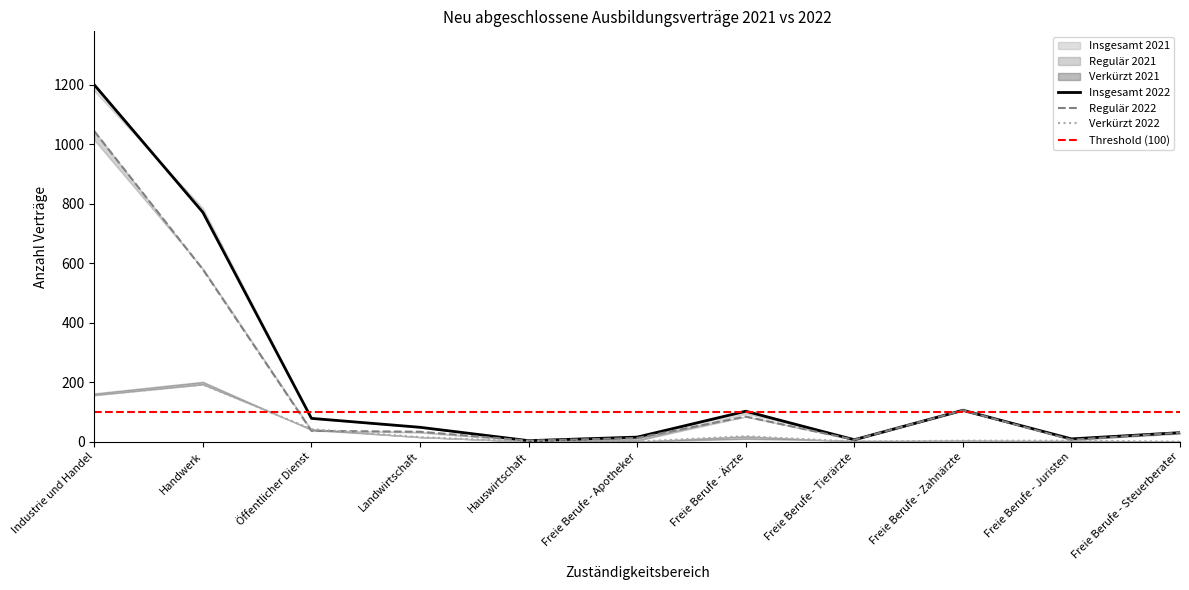

What is the label of the 2nd point from the right?

Freie Berufe - Juristen